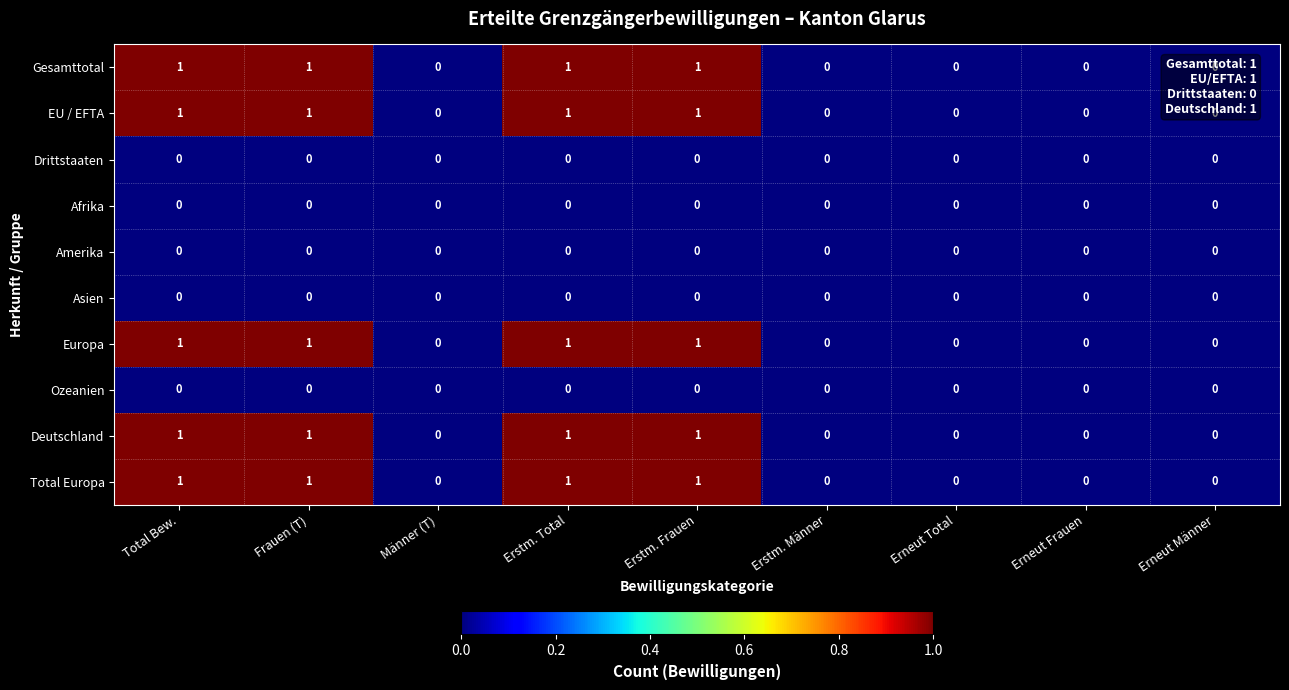

True or false: Total Europa has a value of 0 at Männer (T).

True